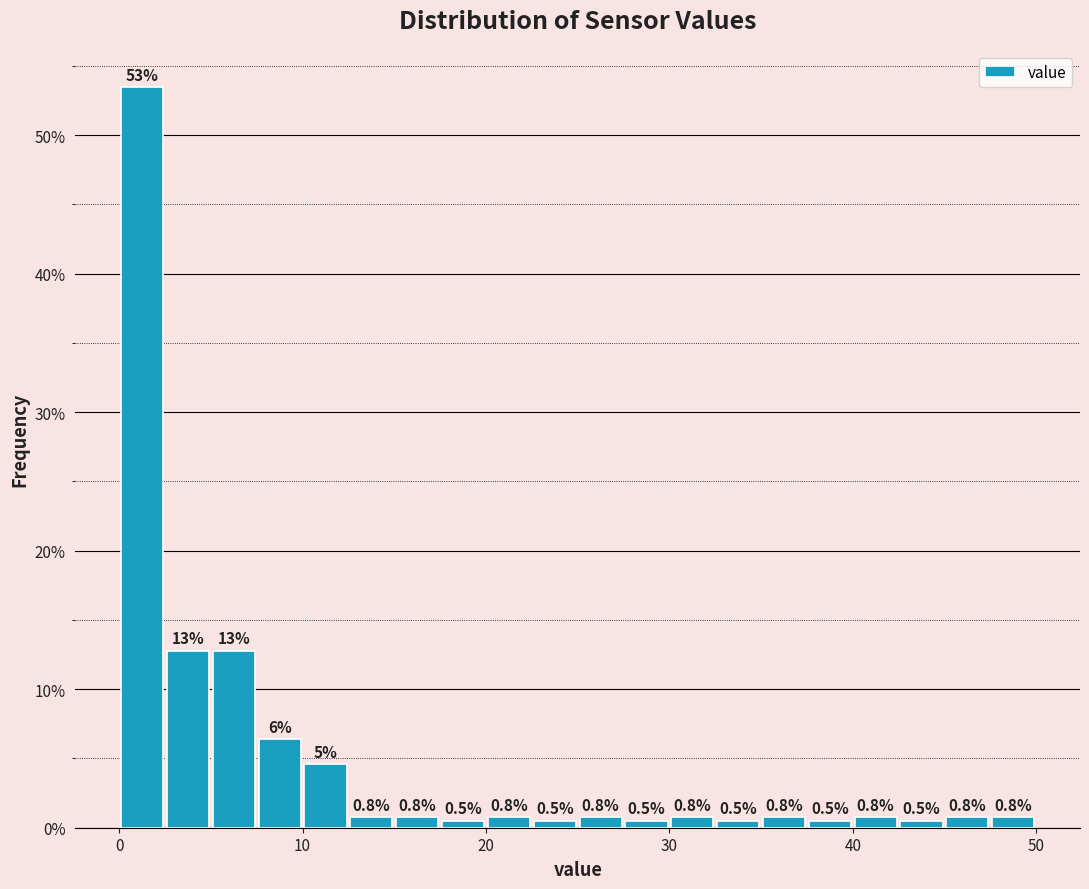

Around what value on the x-axis is the tallest bar? Give the approximate position of its centre, as read against the axis.

1